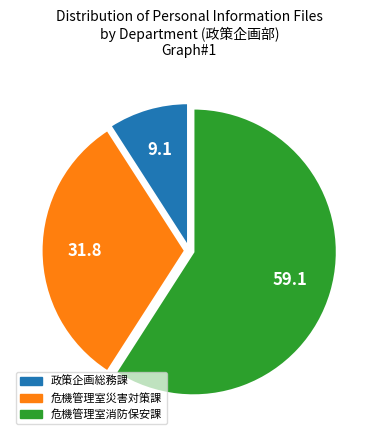

Is the sum of 危機管理室消防保安課 and 危機管理室災害対策課 greater than half?

Yes